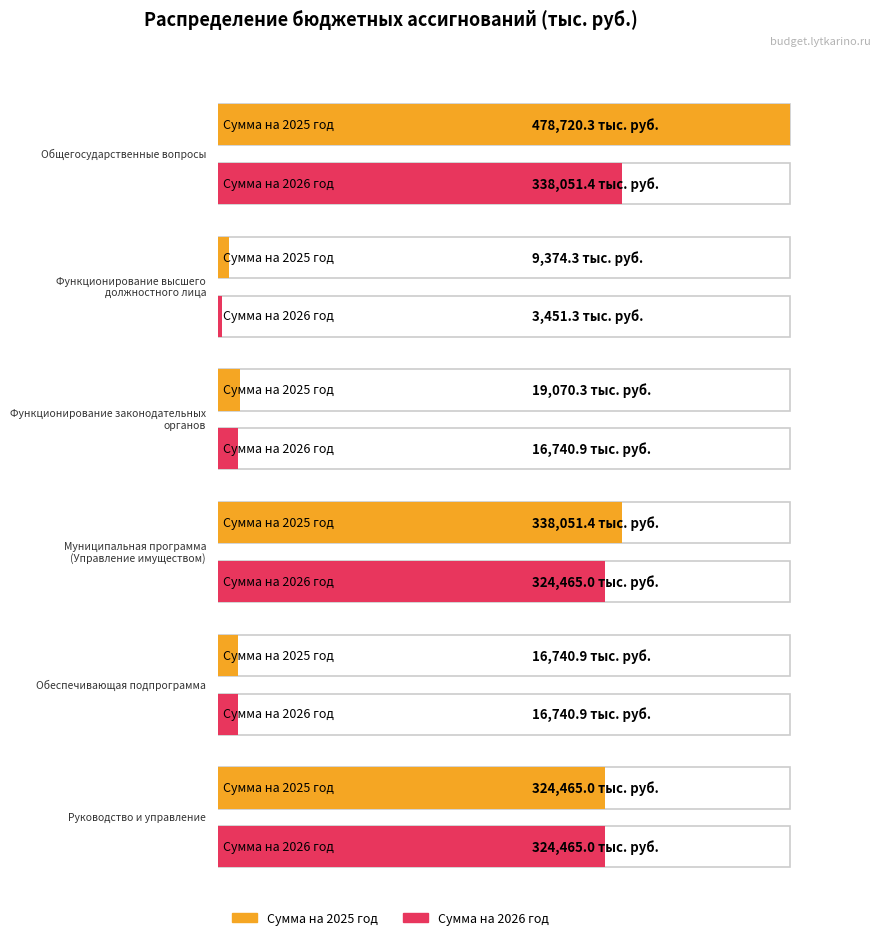

How many categories are shown in the chart?

6